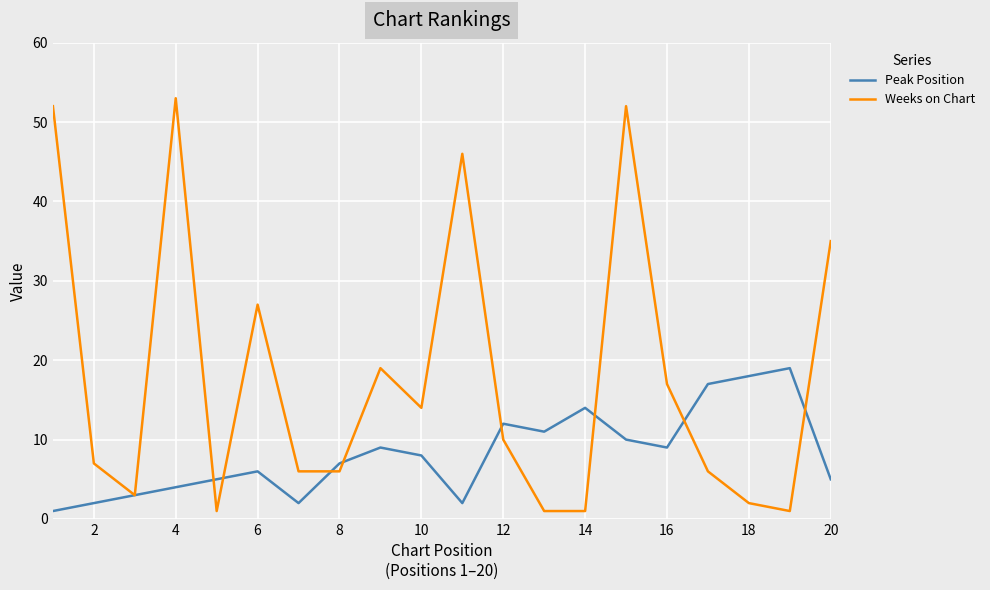

Which series has the largest range (max minus min)?

Weeks on Chart